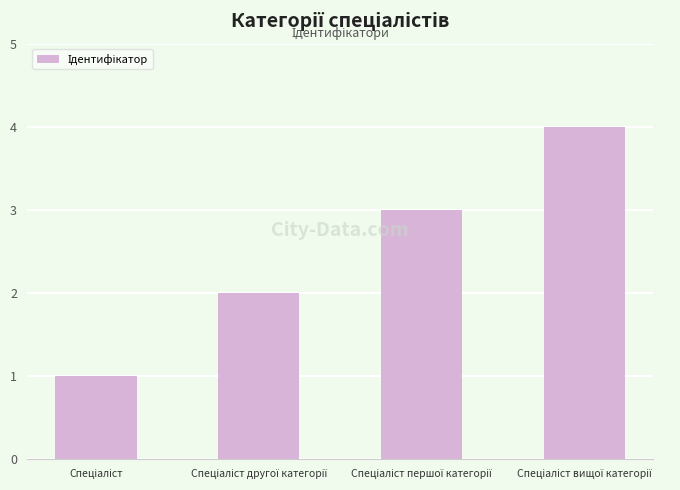

What is the sum of all values?

10